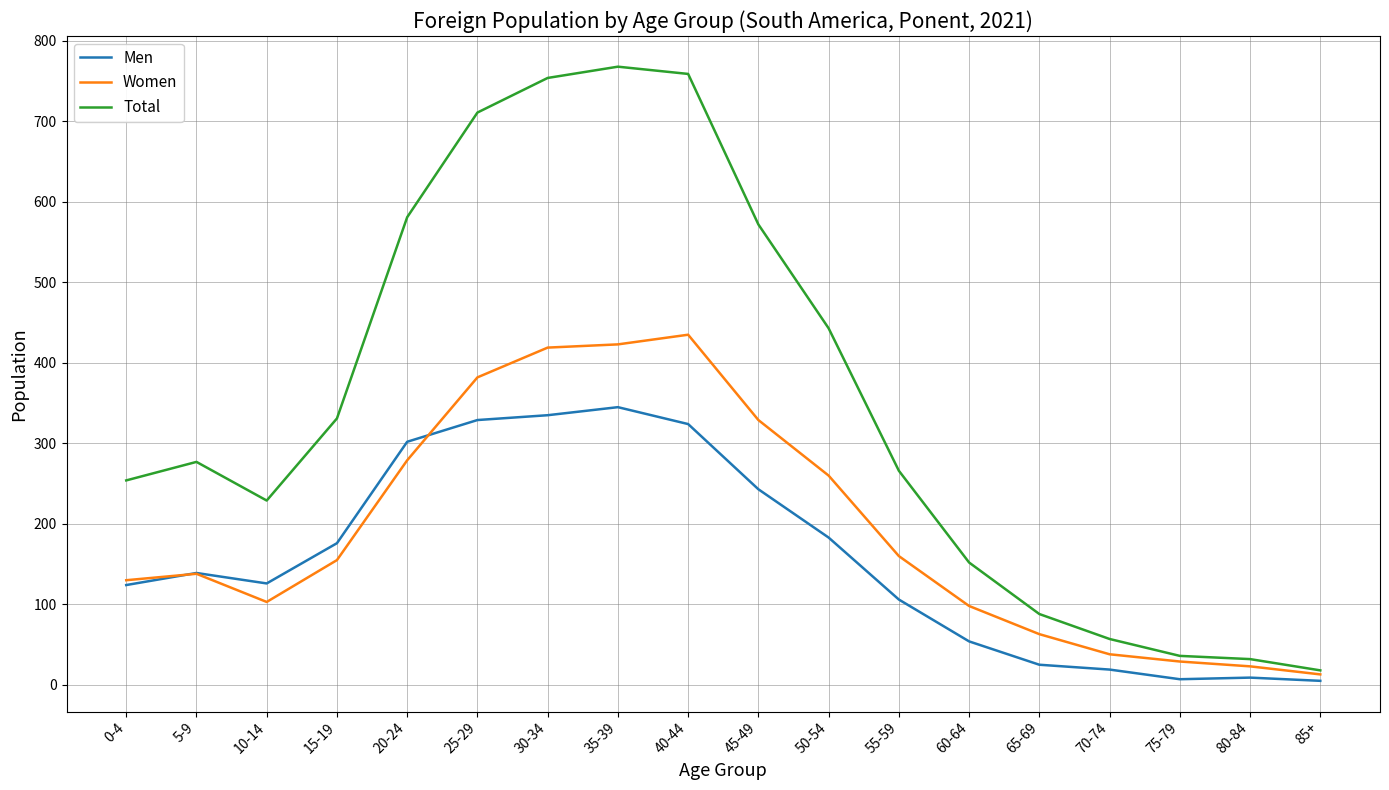

What is the sum of all Women values?

3477